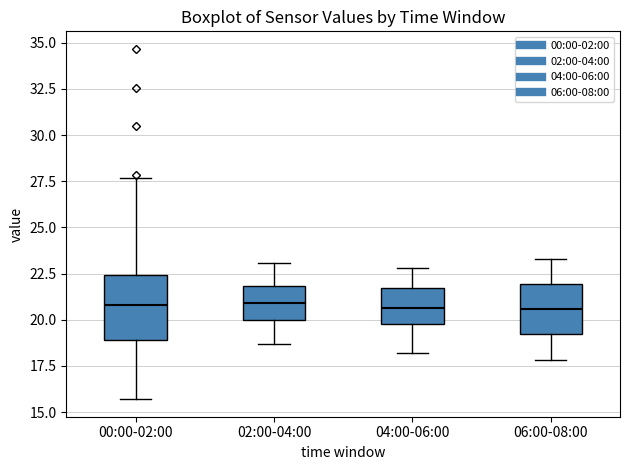

Reading left to right, transcribe this box plot: for each box, give where its median line is, the range the box spans, and where its two whiskers end, as read against the y-axis. The values are not printed on the chart, so give them approximately, as read against the axis.

00:00-02:00: median 21.0, box 19.0 to 22.5, whiskers 15.5 to 27.5
02:00-04:00: median 21.0, box 20.0 to 22.0, whiskers 18.5 to 23.0
04:00-06:00: median 20.5, box 20.0 to 21.5, whiskers 18.0 to 23.0
06:00-08:00: median 20.5, box 19.5 to 22.0, whiskers 18.0 to 23.5